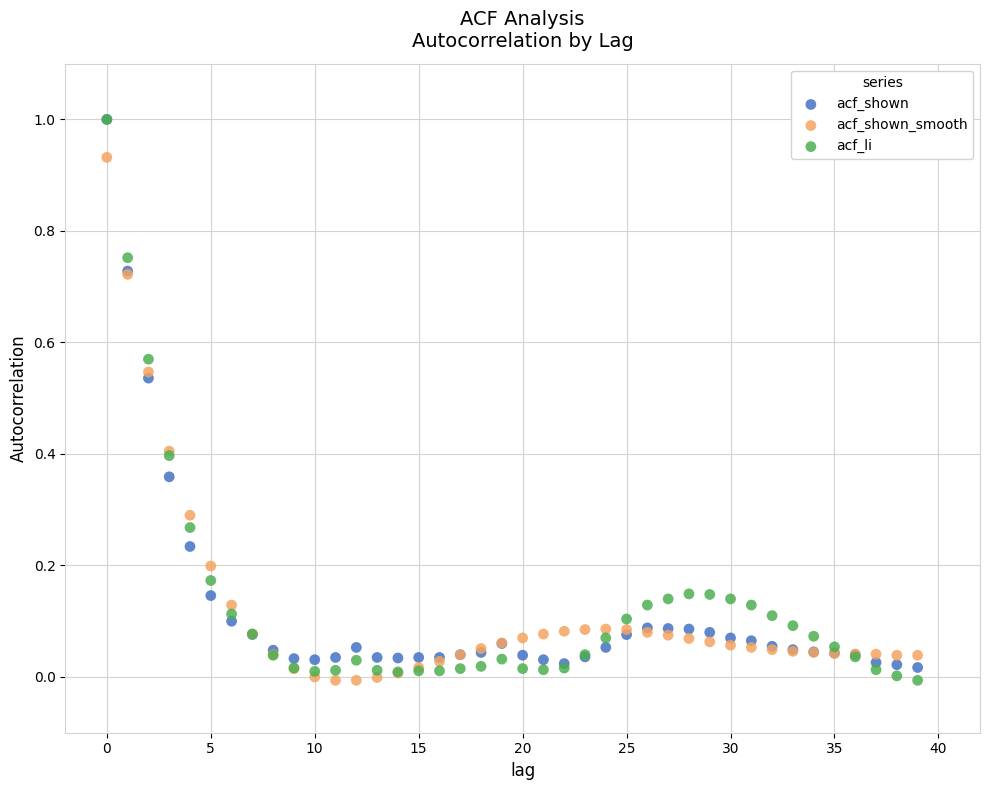

What are all the series names shown in the legend?

acf_shown, acf_shown_smooth, acf_li